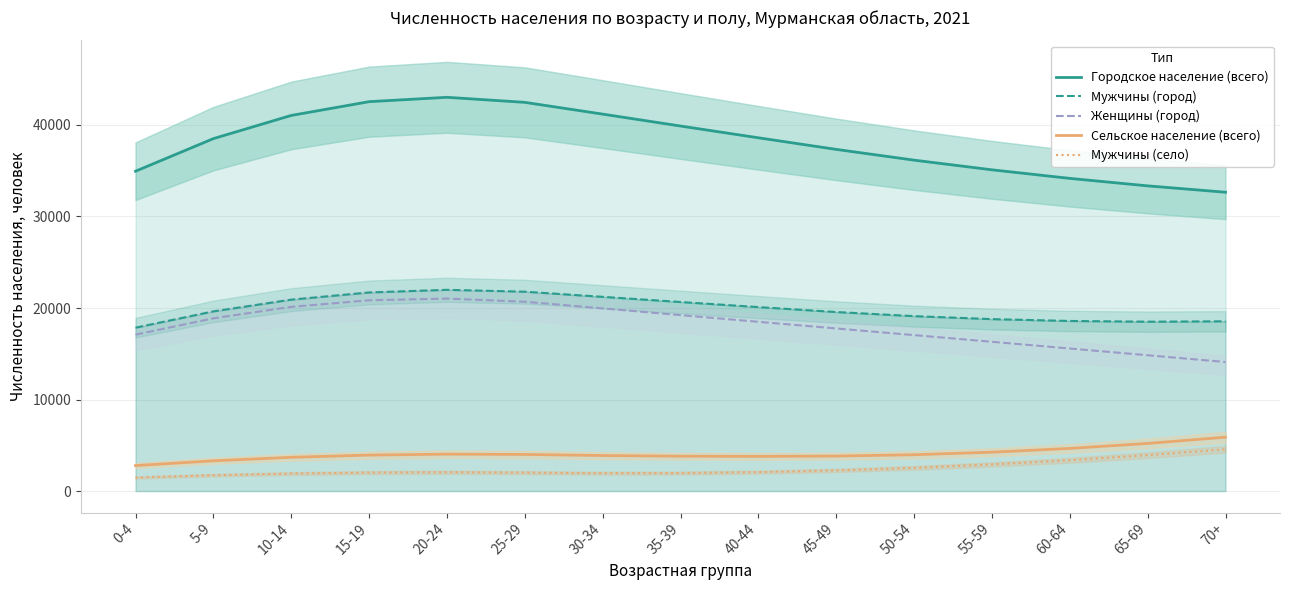

What is the total value across all series at 30-34?

88202.1